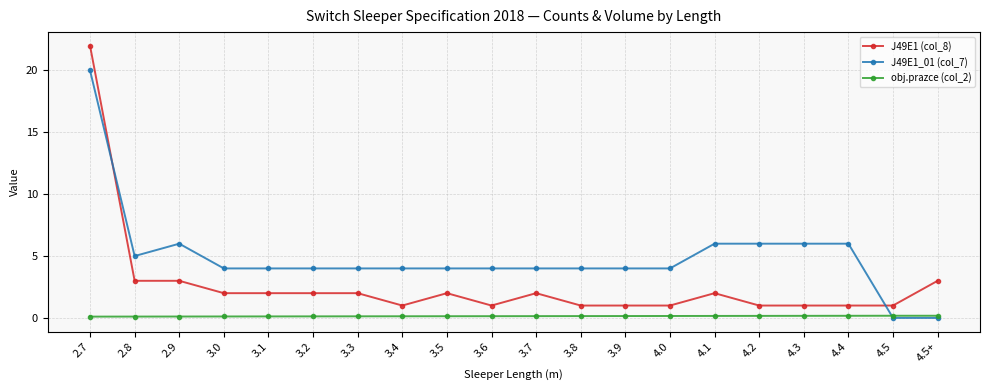

Which series has the largest range (max minus min)?

J49E1 (col_8)